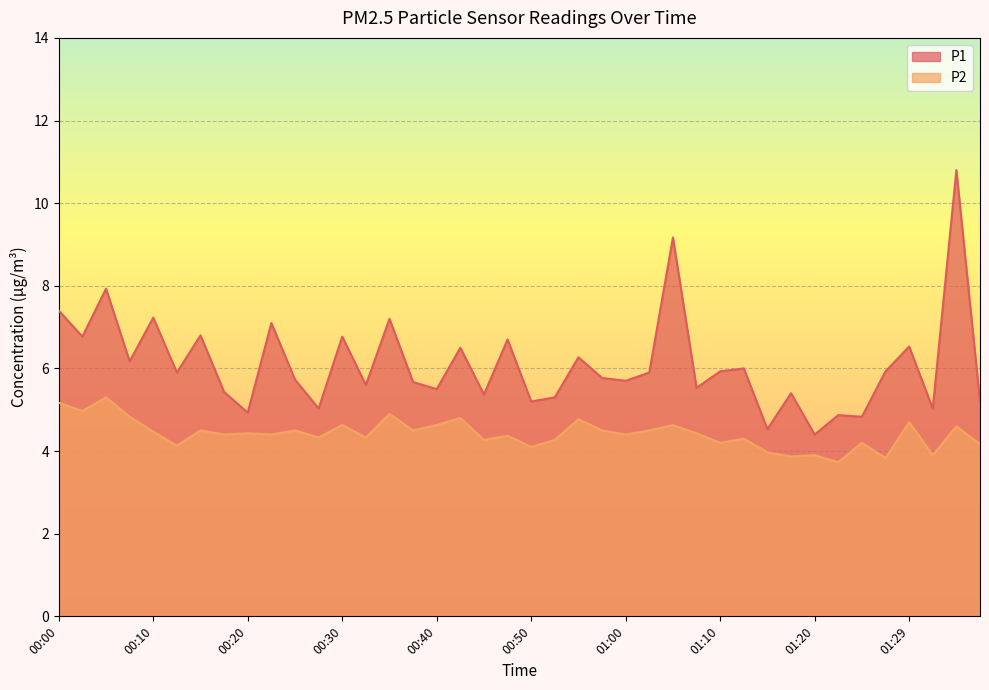

At how many categories does at least one series exceed 5?

35